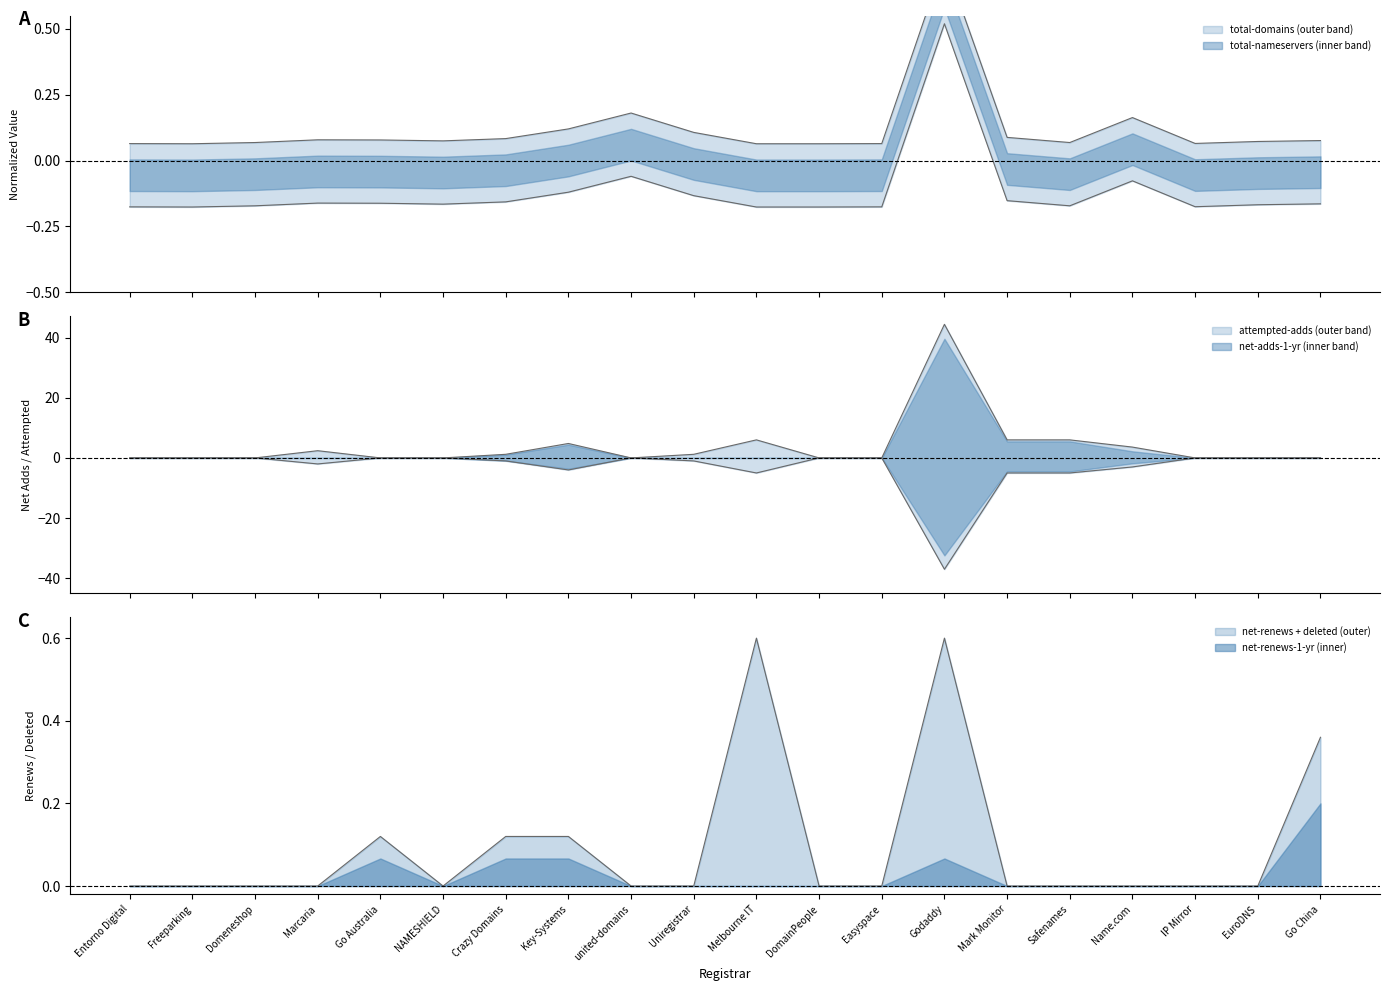

What is the average value of the net-adds-1-yr series?

3.8